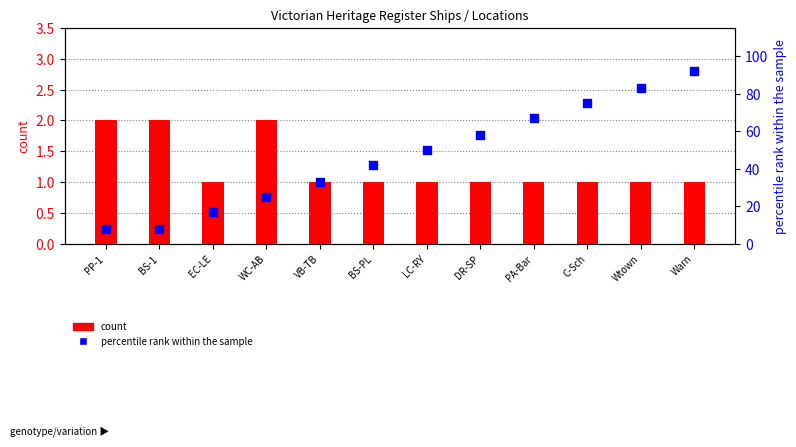

Which series contains the lowest Y value?

count